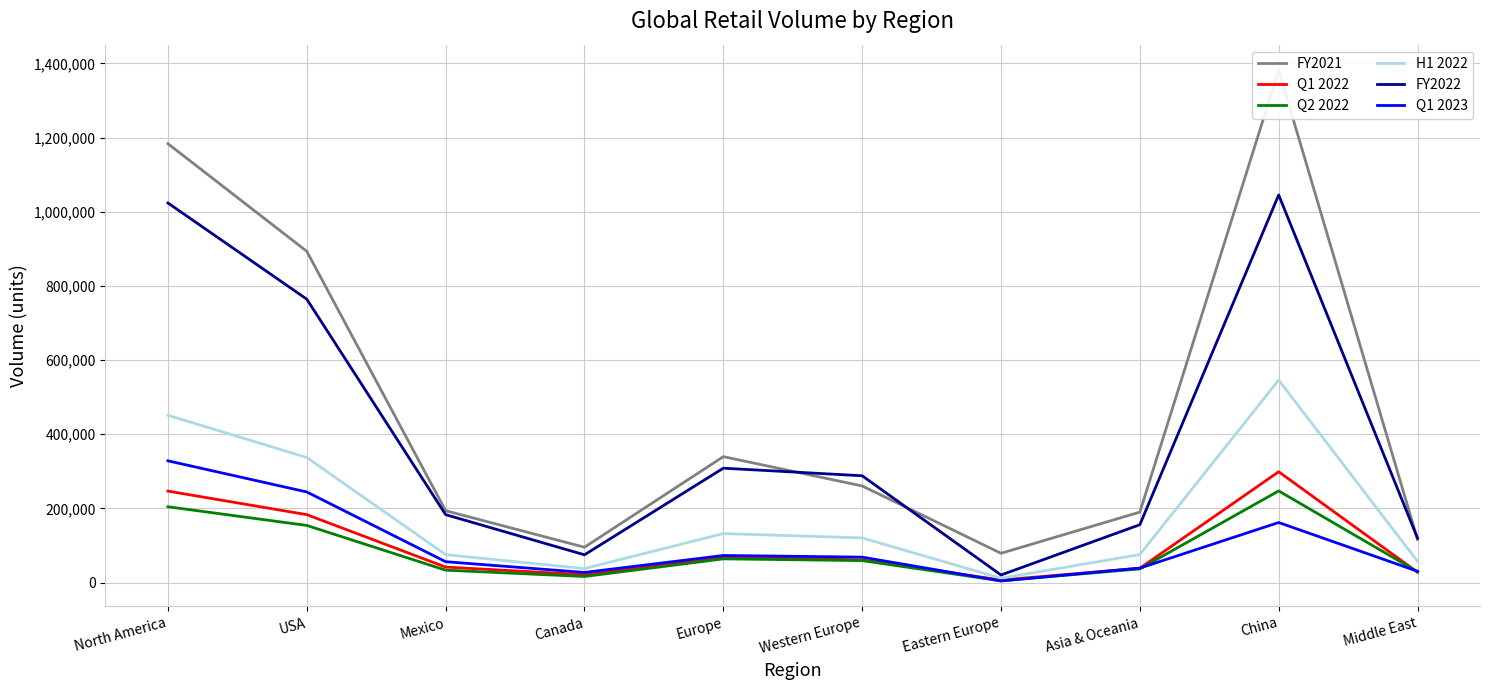

What is the difference between the FY2022 values at Western Europe and USA?

476085